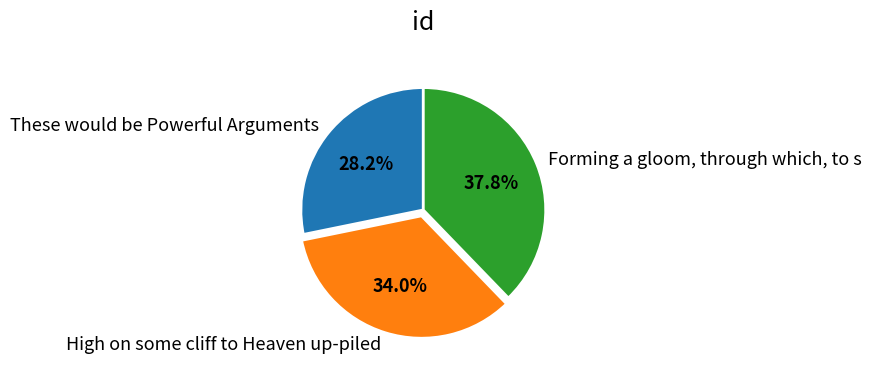

To the nearest percent, what is the difference between the largest and smallest slice percentages?

10%